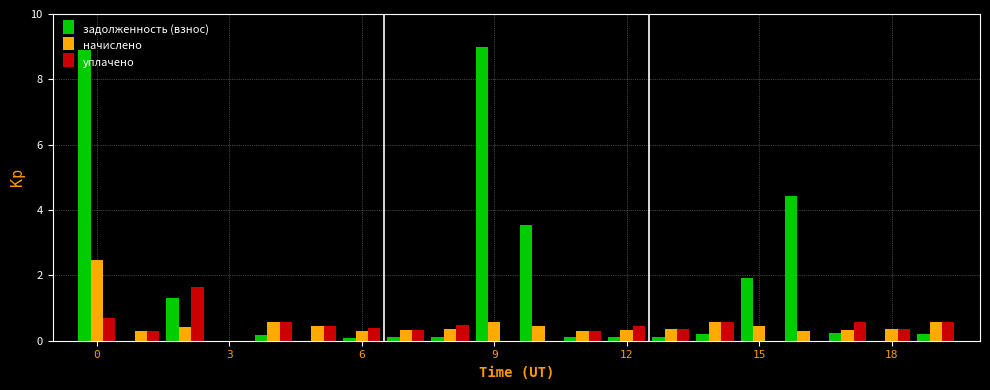

Which series has the largest total across all categories?

задолженность (взнос)